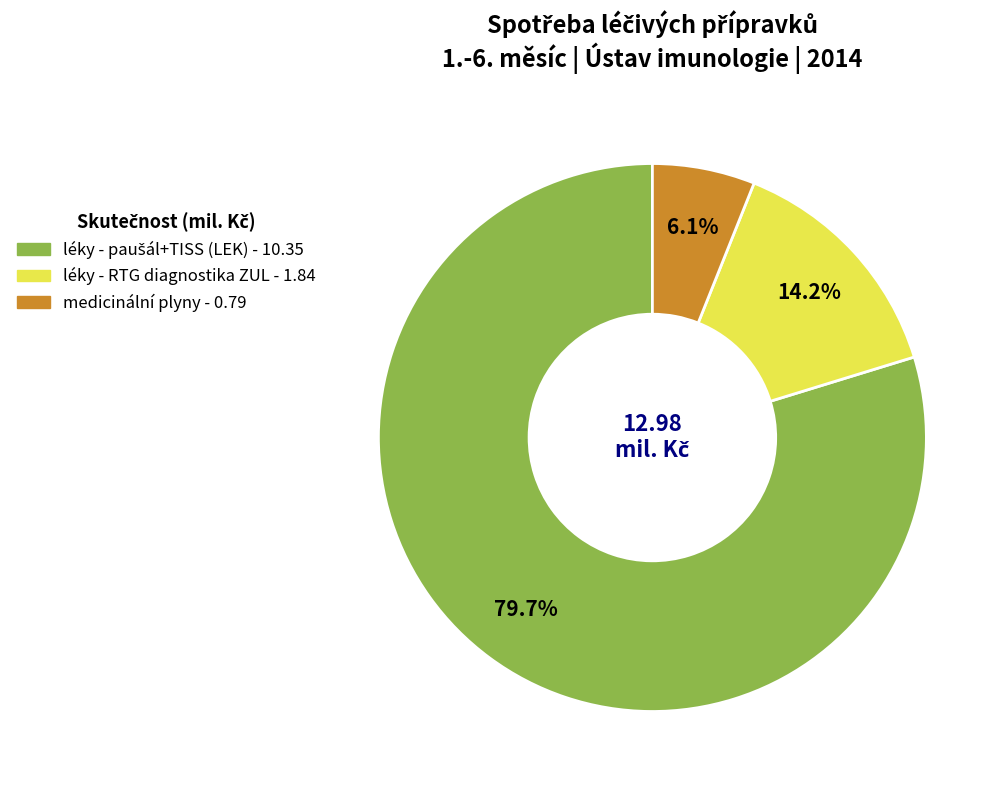

Which category has the smallest portion of the pie?

medicinální plyny